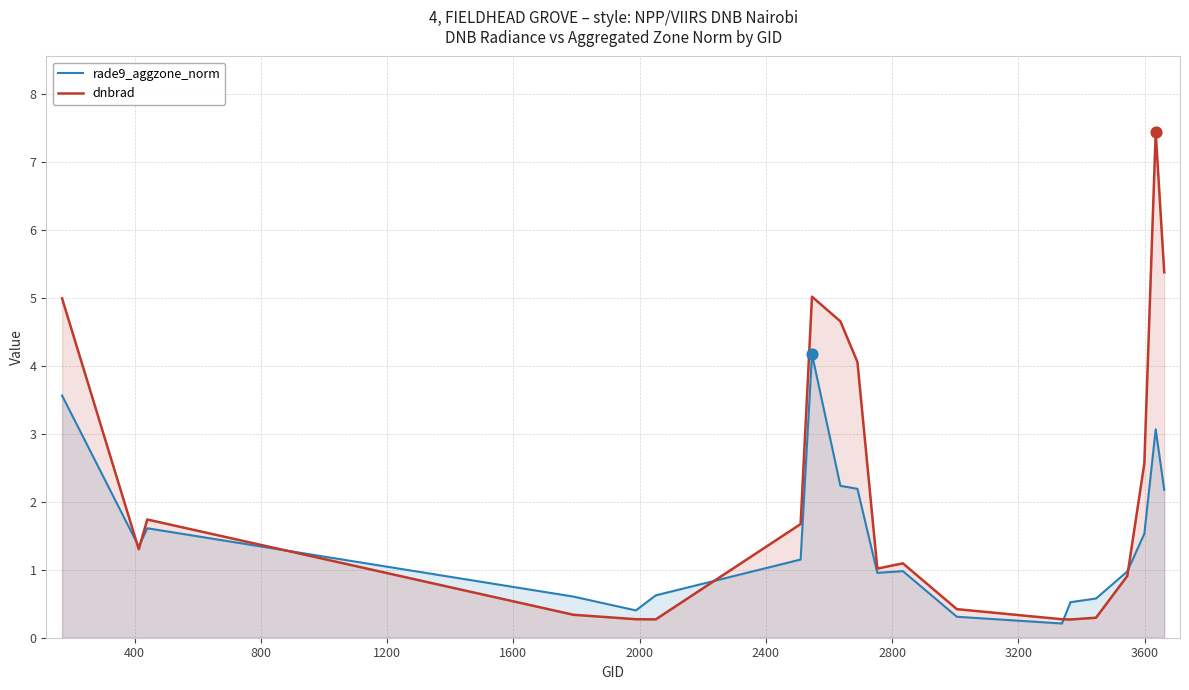

Which series contains the lowest Y value?

rade9_aggzone_norm